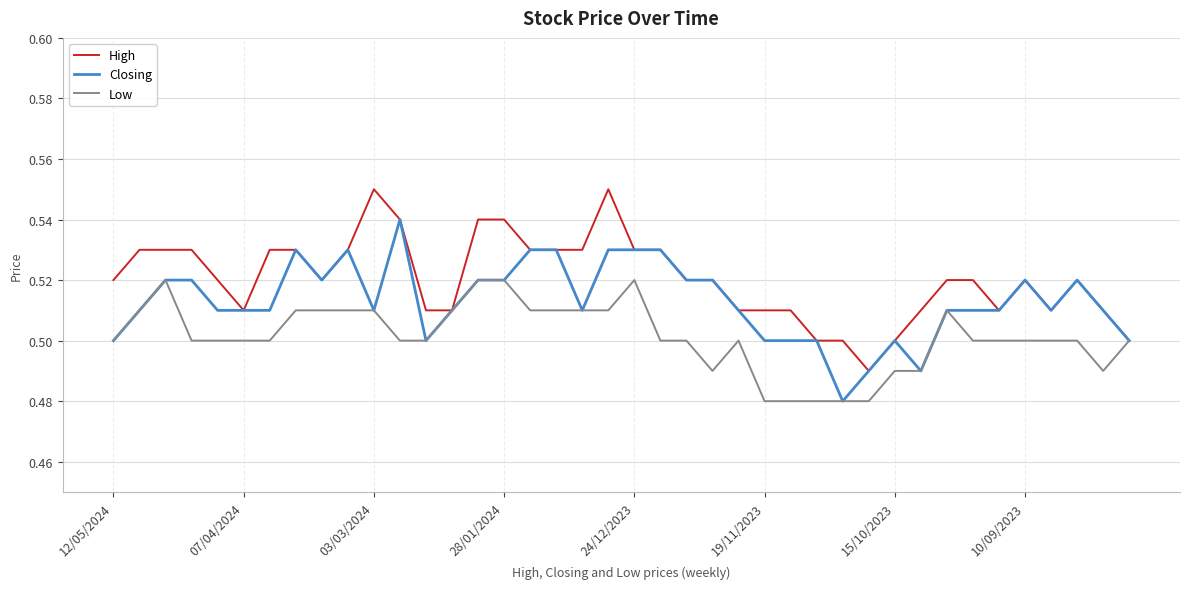

Which series has the largest total across all categories?

High